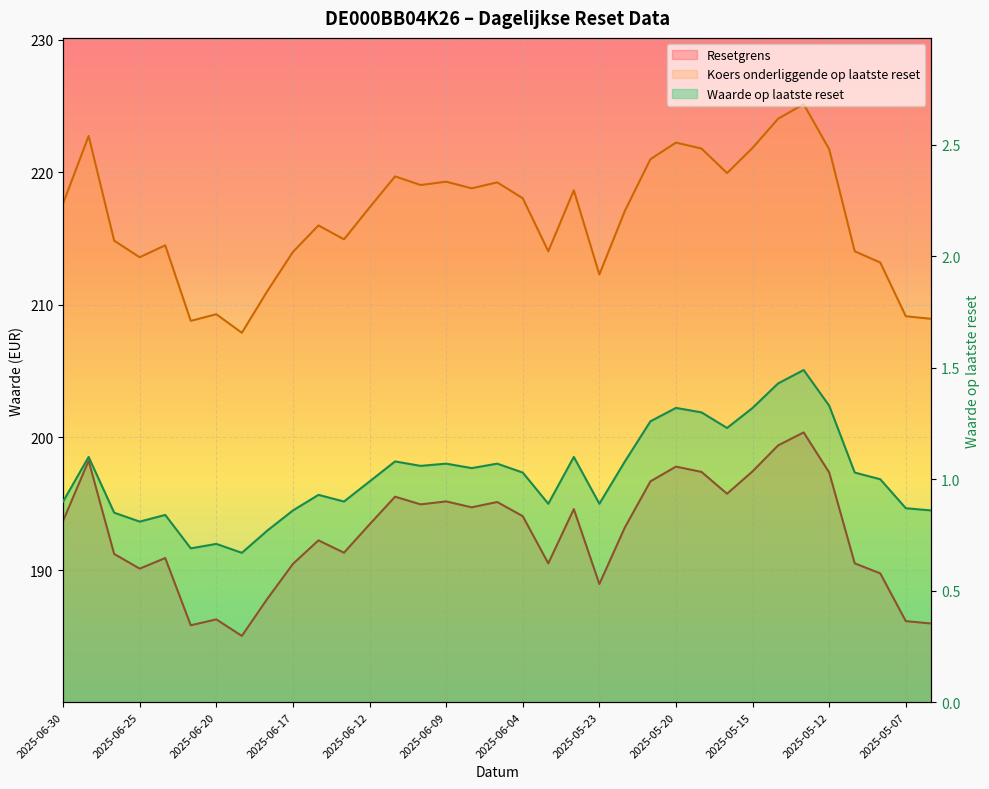

Reading left to right, list all the values displayed in this chart.

Resetgrens: 2025-06-30=193.7	2025-06-27=198.2	2025-06-26=191.2	2025-06-25=190.1	2025-06-24=190.9	2025-06-23=185.8	2025-06-20=186.3	2025-06-19=185.0	2025-06-18=187.8	2025-06-17=190.5	2025-06-16=192.2	2025-06-13=191.3	2025-06-12=193.4	2025-06-11=195.5	2025-06-10=195.0	2025-06-09=195.2	2025-06-06=194.7	2025-06-05=195.1	2025-06-04=194.1	2025-06-03=190.5	2025-05-26=194.6	2025-05-23=188.9	2025-05-22=193.2	2025-05-21=196.7	2025-05-20=197.8	2025-05-19=197.4	2025-05-16=195.8	2025-05-15=197.4	2025-05-14=199.4	2025-05-13=200.4	2025-05-12=197.4	2025-05-09=190.5	2025-05-08=189.7	2025-05-07=186.1	2025-05-06=186.0
Koers onderliggende op laatste reset: 2025-06-30=217.7	2025-06-27=222.8	2025-06-26=214.8	2025-06-25=213.6	2025-06-24=214.5	2025-06-23=208.8	2025-06-20=209.3	2025-06-19=207.9	2025-06-18=211.1	2025-06-17=214.0	2025-06-16=216.0	2025-06-13=214.9	2025-06-12=217.3	2025-06-11=219.7	2025-06-10=219.1	2025-06-09=219.3	2025-06-06=218.8	2025-06-05=219.2	2025-06-04=218.1	2025-06-03=214.1	2025-05-26=218.7	2025-05-23=212.3	2025-05-22=217.1	2025-05-21=221.0	2025-05-20=222.2	2025-05-19=221.8	2025-05-16=219.9	2025-05-15=221.8	2025-05-14=224.1	2025-05-13=225.2	2025-05-12=221.8	2025-05-09=214.1	2025-05-08=213.2	2025-05-07=209.2	2025-05-06=208.9
Waarde op laatste reset: 2025-06-30=0.9	2025-06-27=1.1	2025-06-26=0.8	2025-06-25=0.8	2025-06-24=0.8	2025-06-23=0.7	2025-06-20=0.7	2025-06-19=0.7	2025-06-18=0.8	2025-06-17=0.9	2025-06-16=0.9	2025-06-13=0.9	2025-06-12=1.0	2025-06-11=1.1	2025-06-10=1.1	2025-06-09=1.1	2025-06-06=1.1	2025-06-05=1.1	2025-06-04=1.0	2025-06-03=0.9	2025-05-26=1.1	2025-05-23=0.9	2025-05-22=1.1	2025-05-21=1.3	2025-05-20=1.3	2025-05-19=1.3	2025-05-16=1.2	2025-05-15=1.3	2025-05-14=1.4	2025-05-13=1.5	2025-05-12=1.3	2025-05-09=1.0	2025-05-08=1.0	2025-05-07=0.9	2025-05-06=0.9